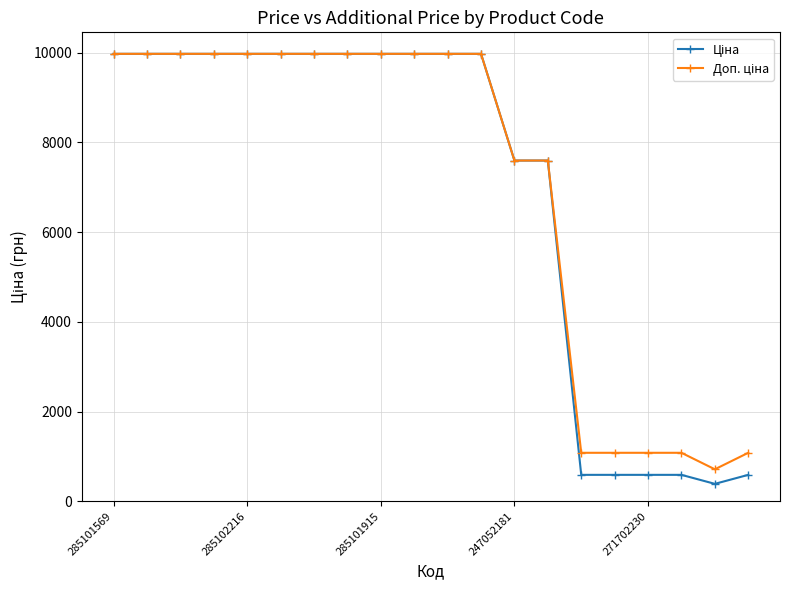

At how many categories does at least one series exceed 9012?

12